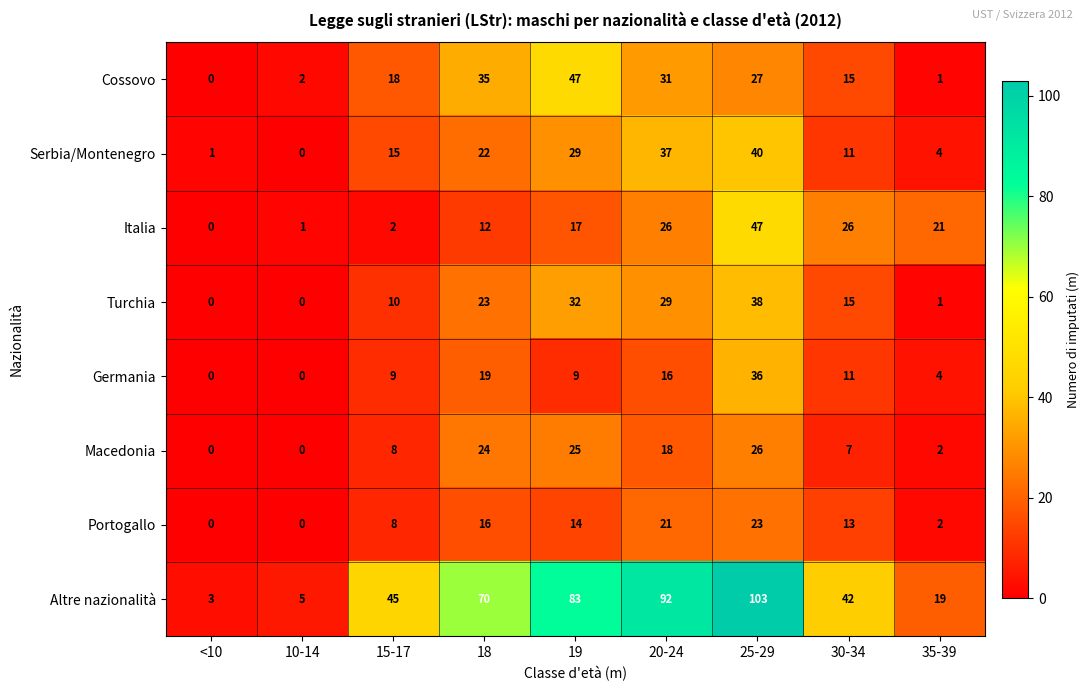

Between 18 and 35-39, which series saw the biggest shift?

Altre nazionalità